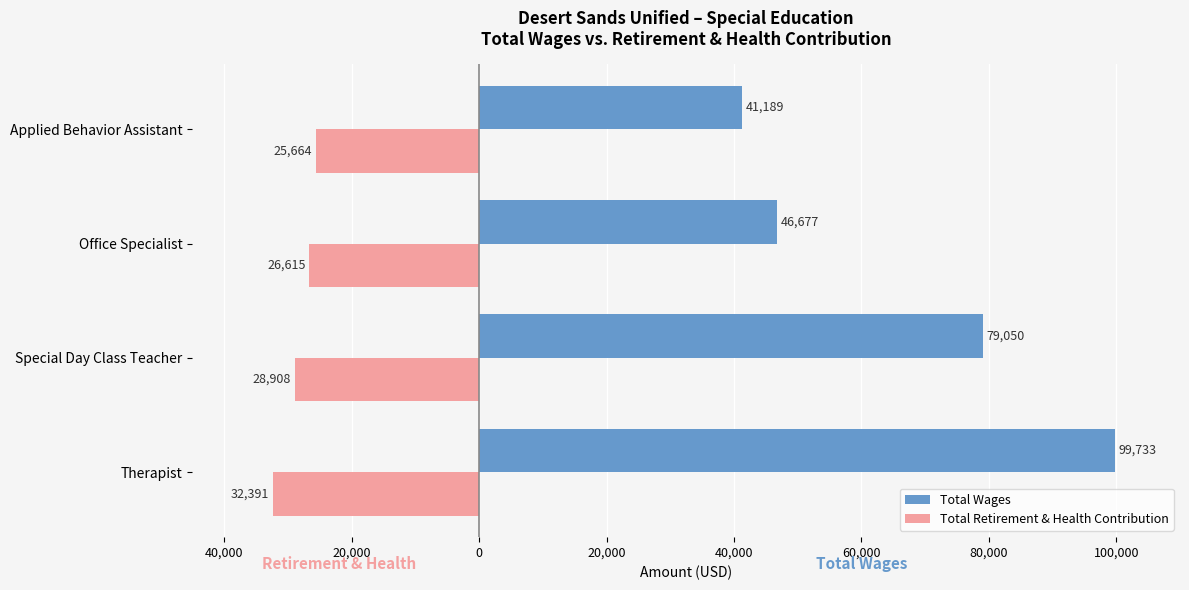

What are all the series names shown in the legend?

Total Wages, Total Retirement & Health Contribution